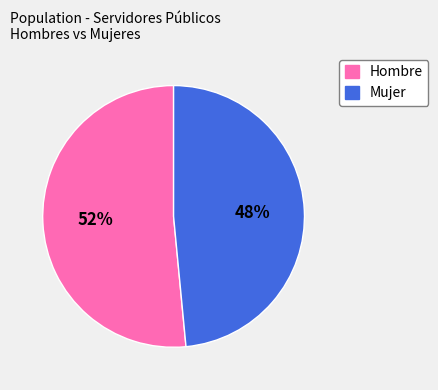

To the nearest percent, what is the combined percentage of Mujer and Hombre?

100%